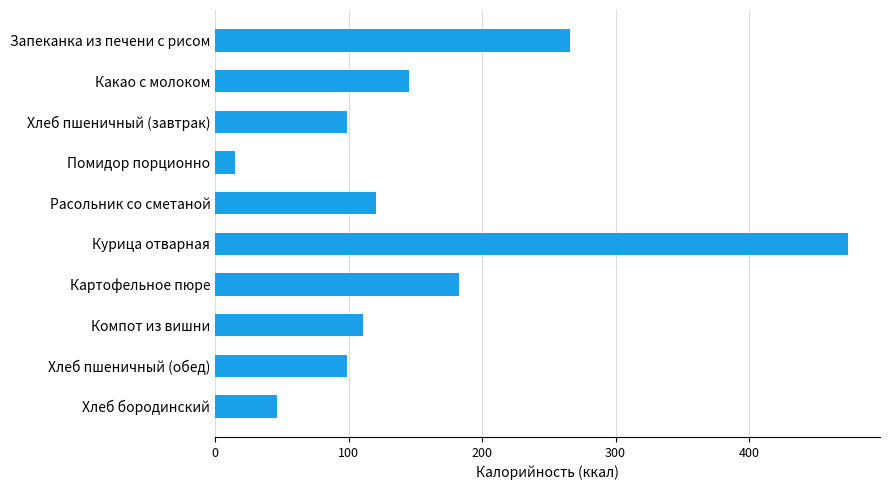

Which has a higher value, Картофельное пюре or Хлеб пшеничный (обед)?

Картофельное пюре